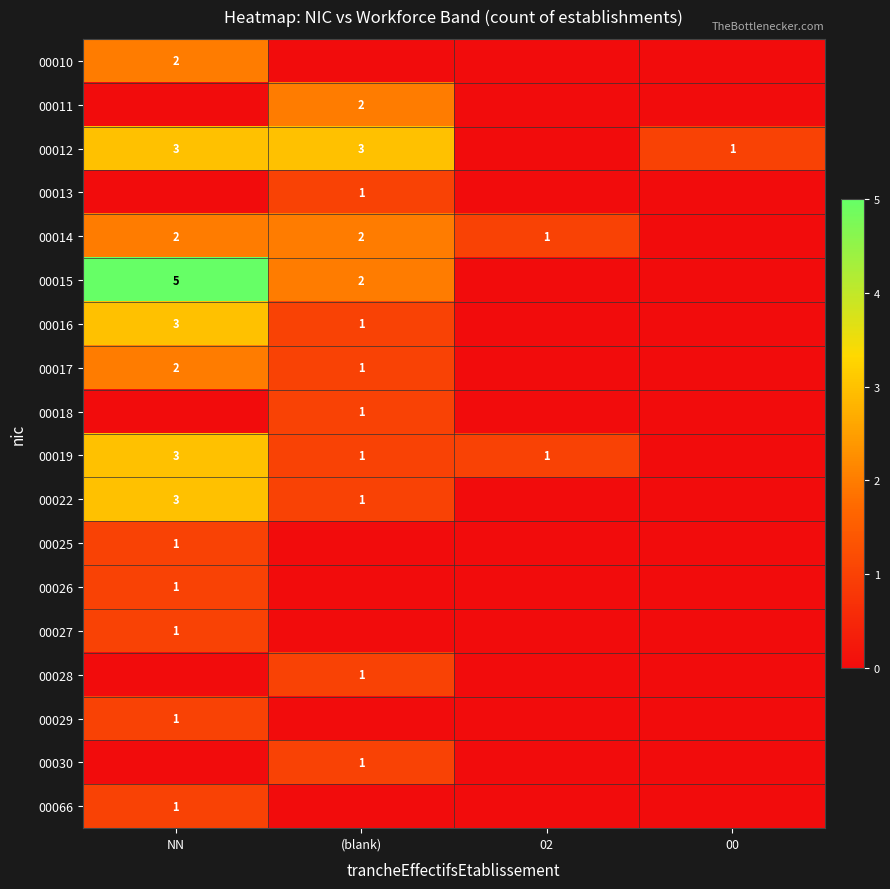

The 00029 series shows 1 at NN. True or false?

True